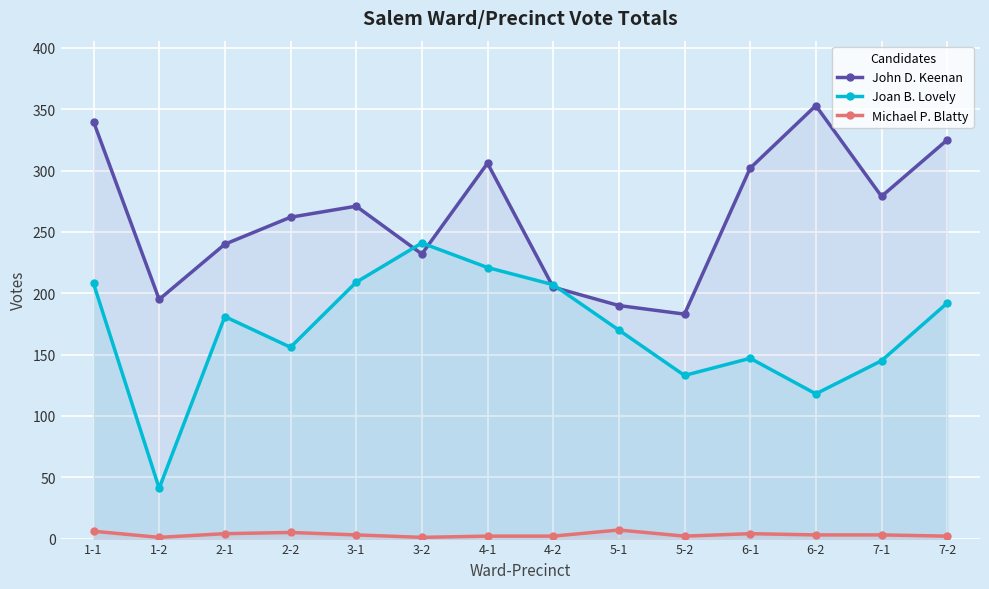

True or false: Michael P. Blatty and John D. Keenan cross at least once.

False